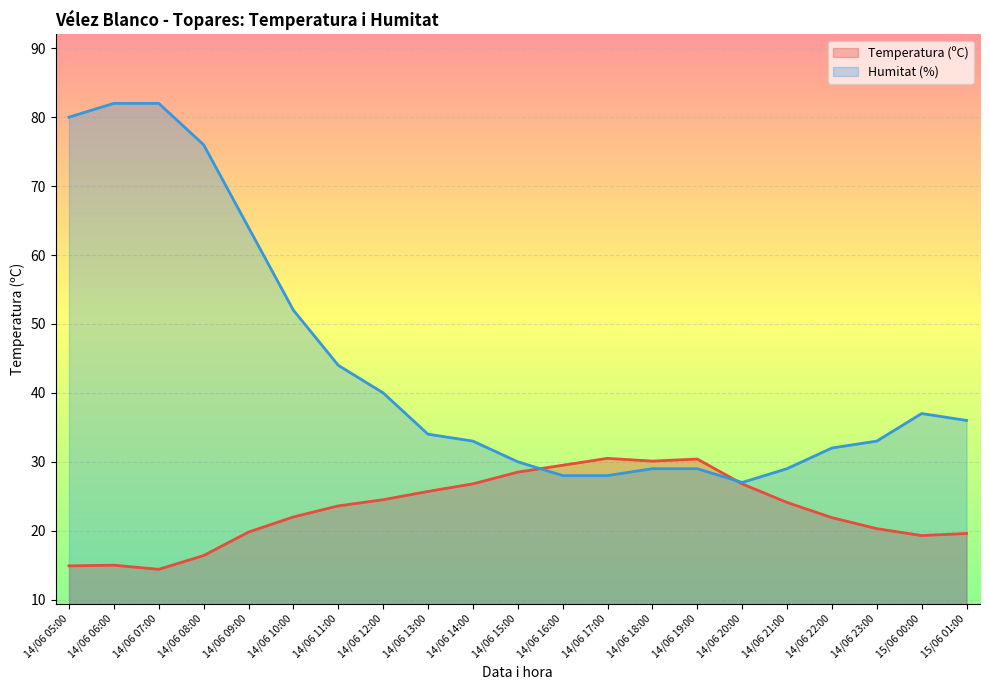

What is the difference between the maximum and minimum values in the Temperatura (ºC) series?

16.1